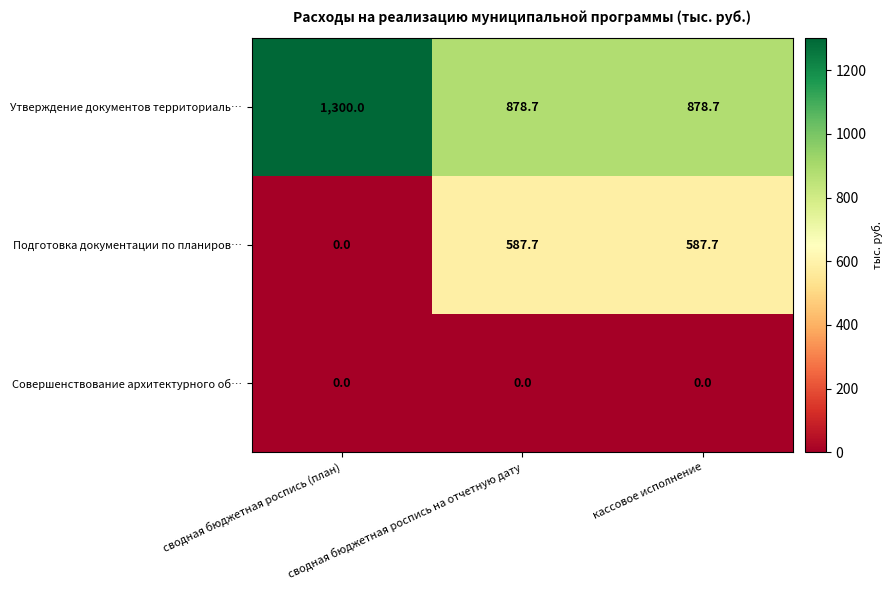

List the series in order of their peak value, lowest first.

Совершенствование архитектурного об…, Подготовка документации по планиров…, Утверждение документов территориаль…